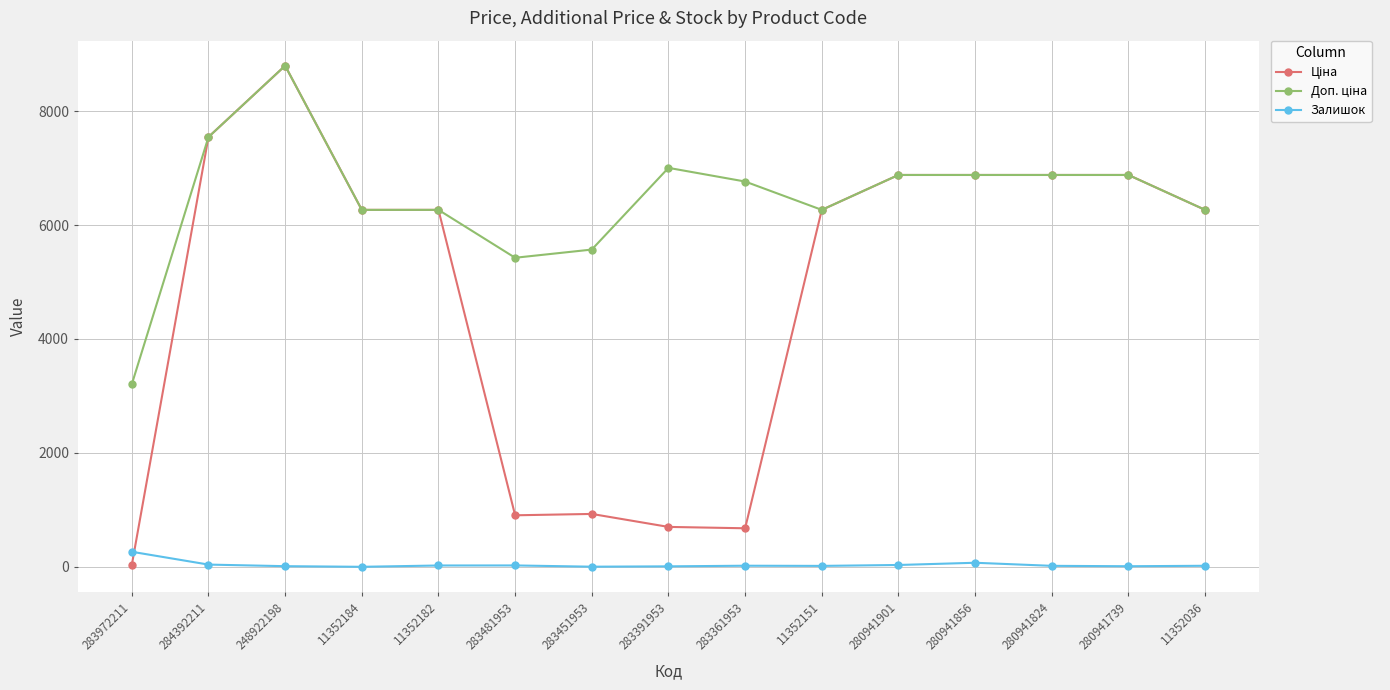

What is the average value of the Залишок series?

36.9